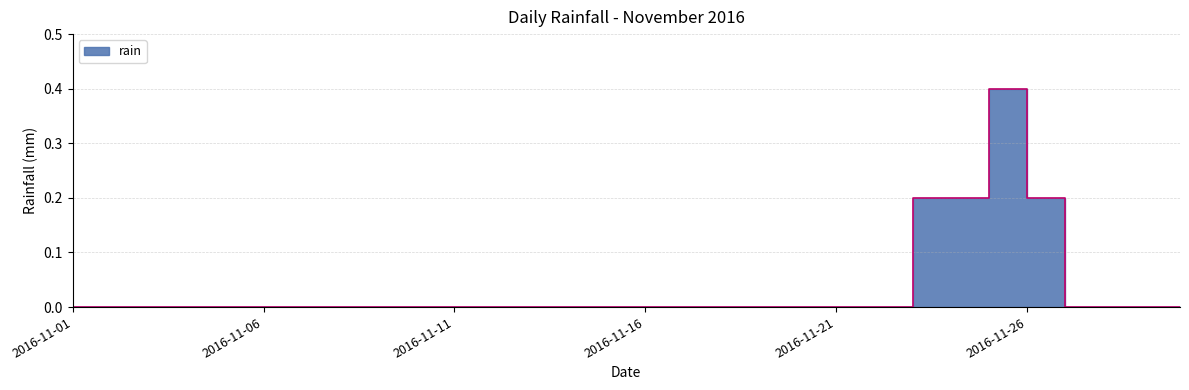

Rank the categories by value from lowest to highest.

2016-11-01, 2016-11-02, 2016-11-03, 2016-11-04, 2016-11-05, 2016-11-06, 2016-11-07, 2016-11-08, 2016-11-09, 2016-11-10, 2016-11-11, 2016-11-12, 2016-11-13, 2016-11-14, 2016-11-15, 2016-11-16, 2016-11-17, 2016-11-18, 2016-11-19, 2016-11-20, 2016-11-21, 2016-11-22, 2016-11-27, 2016-11-28, 2016-11-29, 2016-11-30, 2016-11-23, 2016-11-24, 2016-11-26, 2016-11-25